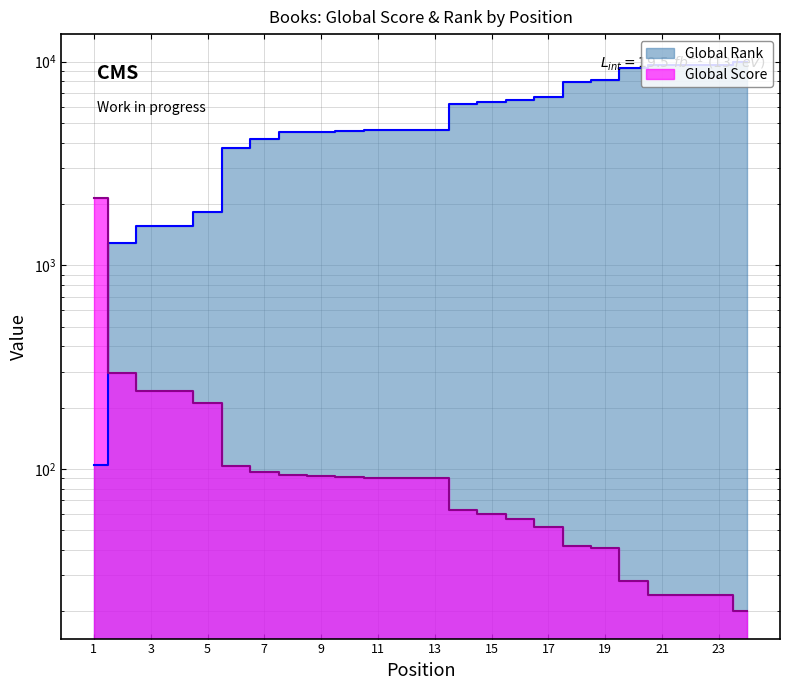

At which label does Global Rank first exceed 4642?

14